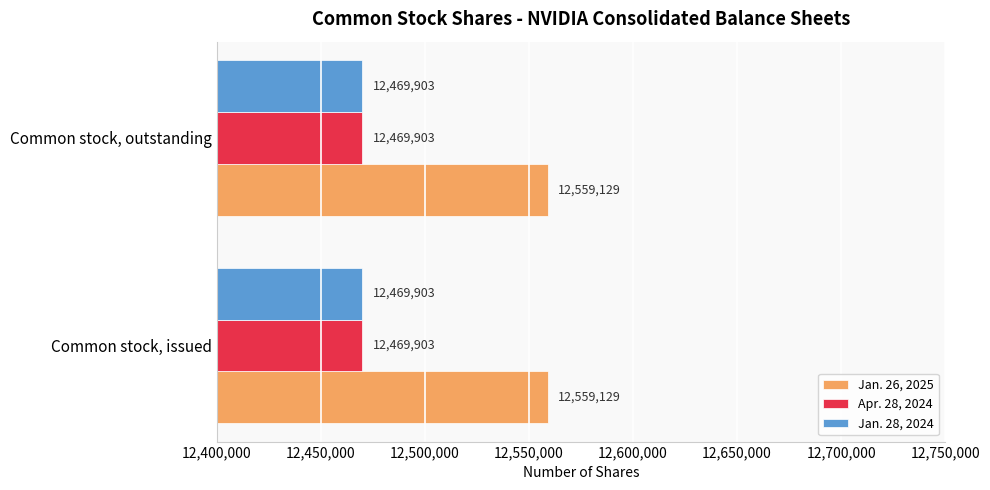

What is the lowest value of the Jan. 26, 2025 series?

12559129